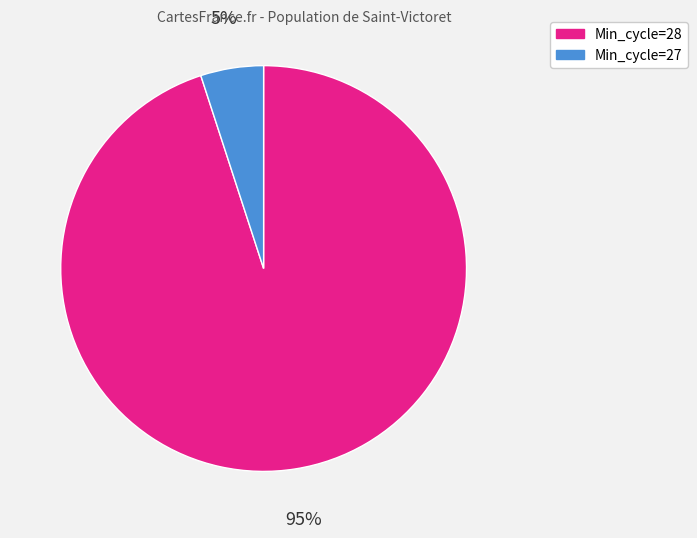

Does any single category account for the majority?

Yes